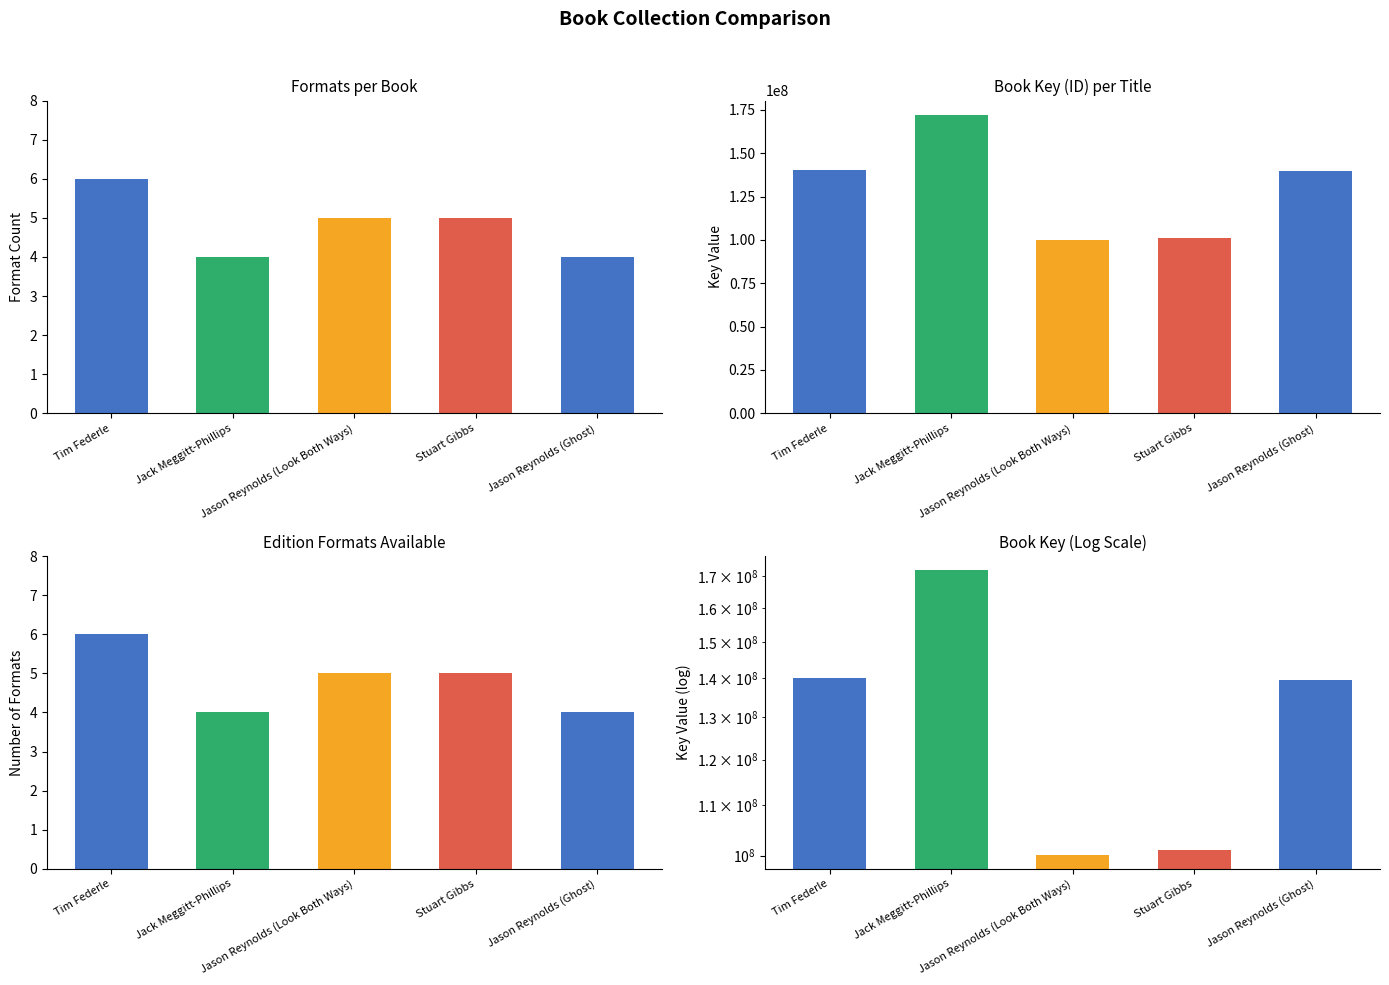

At which label does Format Count first exceed 5?

Tim Federle